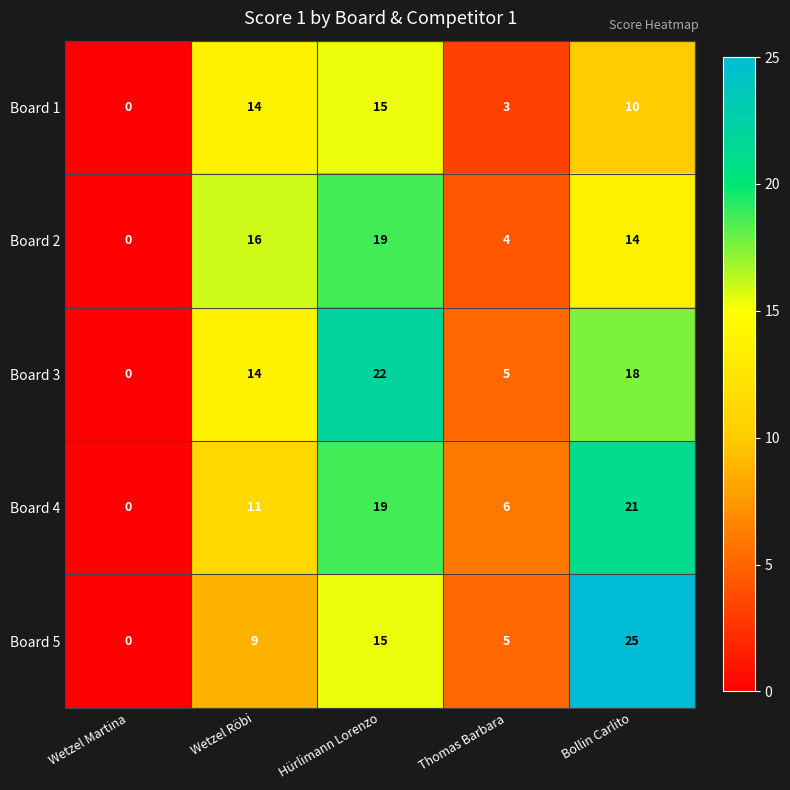

What is the difference between the second highest and second lowest values in the Board 5 series?

10